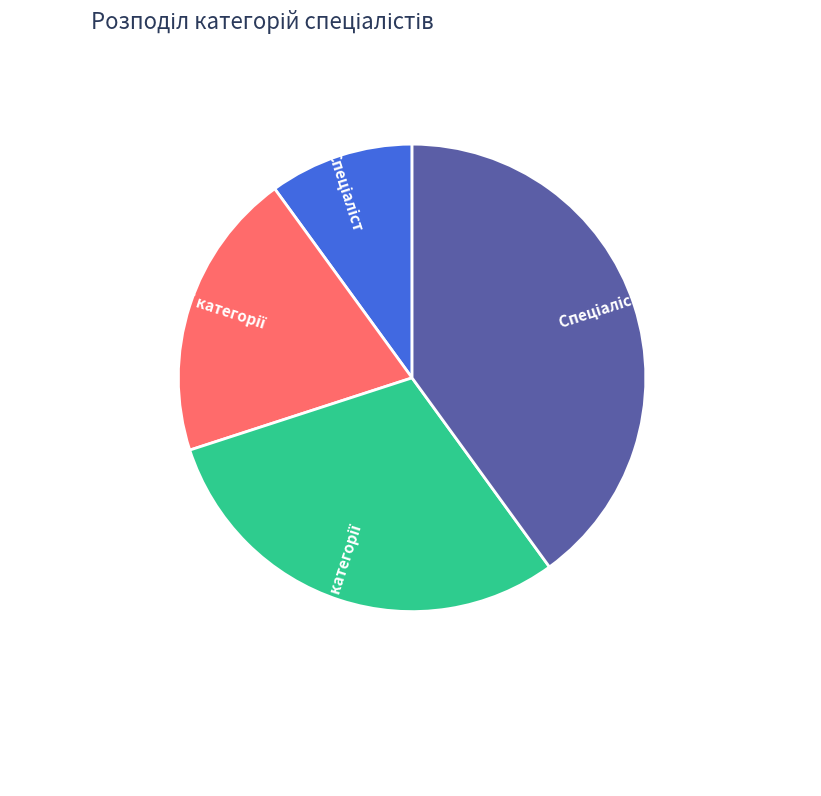

Is there a majority slice in this chart?

No